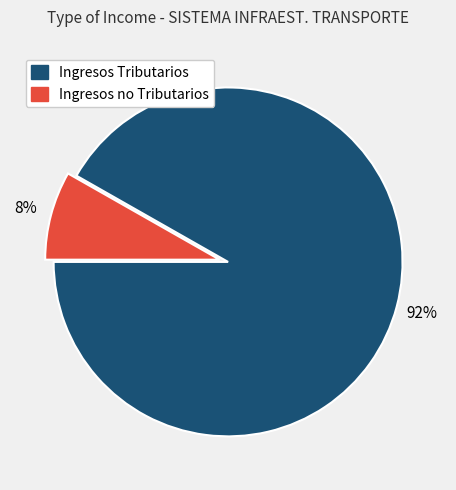

How many segments does this pie chart have?

2